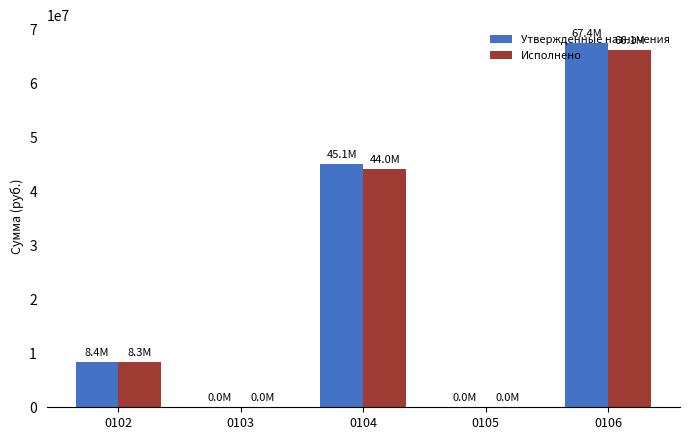

Which series changed the most between 0104 and 0106?

Утвержденные назначения